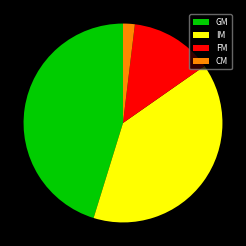

Rank the categories by value from highest to lowest.

GM, IM, FM, CM